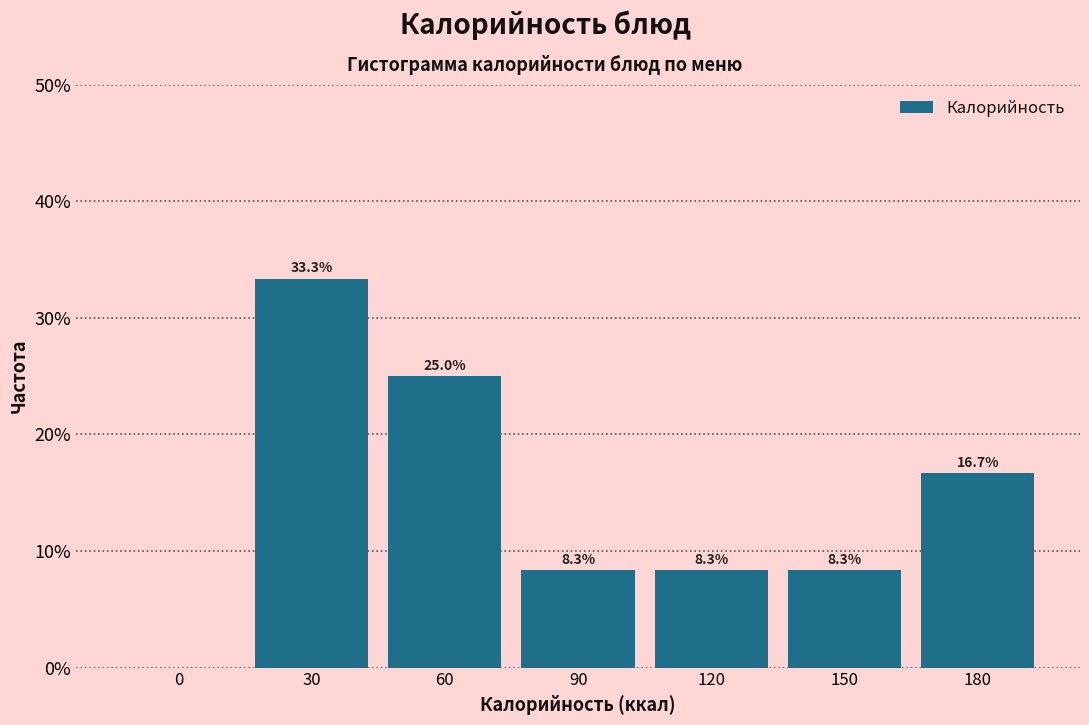

At which label does the data first exceed 8?

30